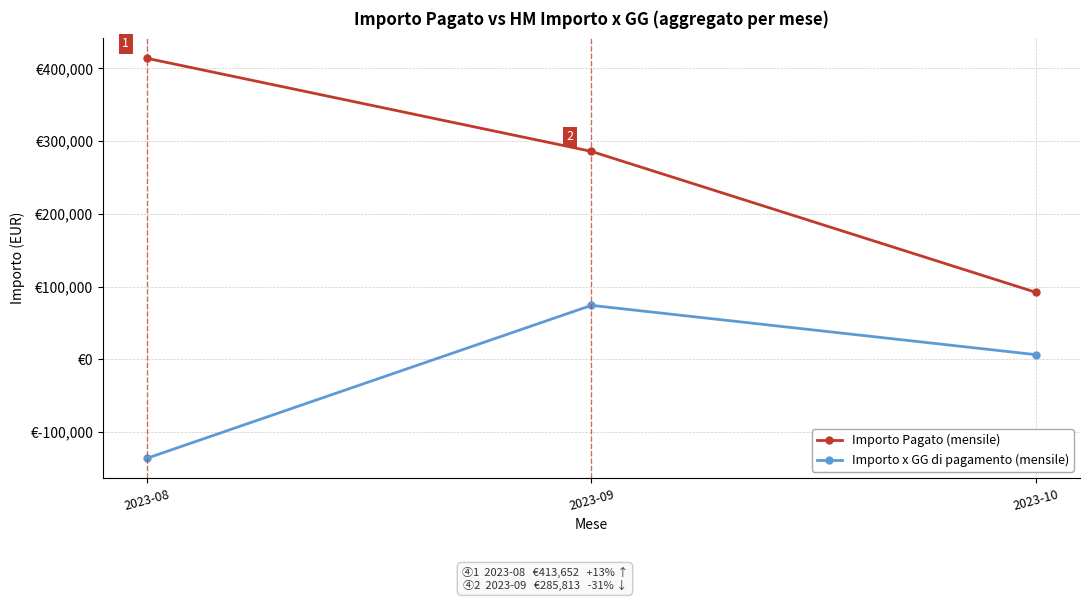

Is this an area chart (filled region under the line)?

No